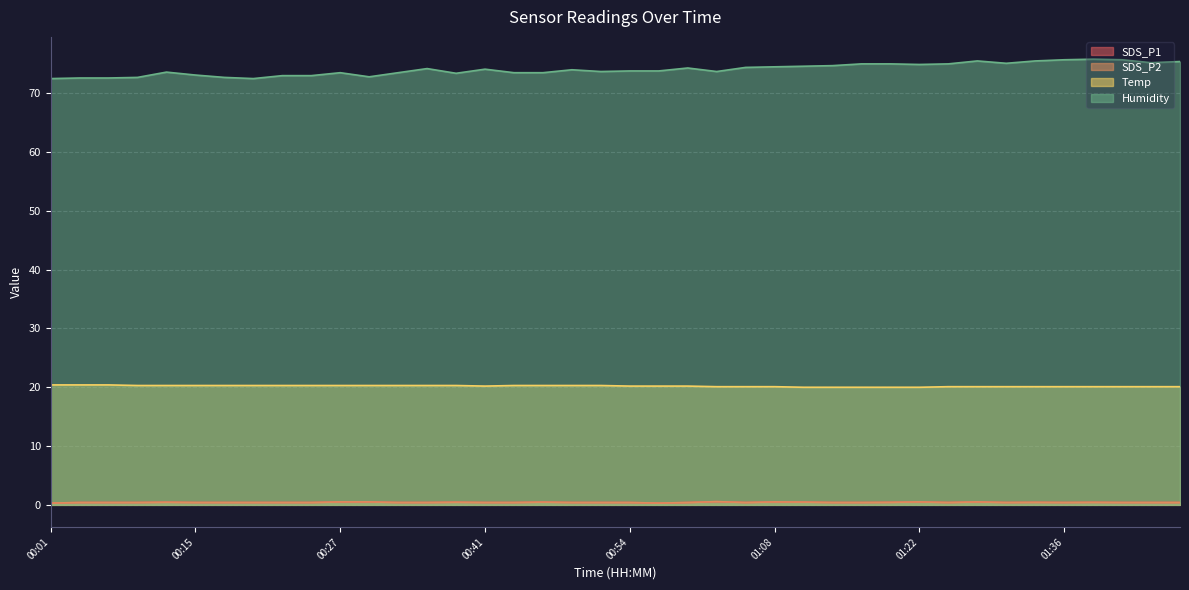

Where is the first local maximum for SDS_P1?

00:12